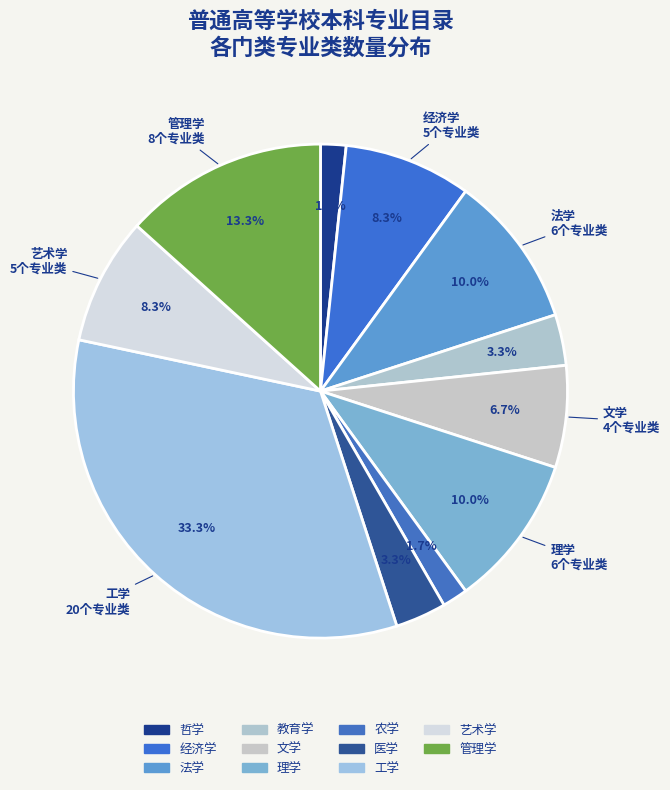

Count the number of slices in the pie.

11